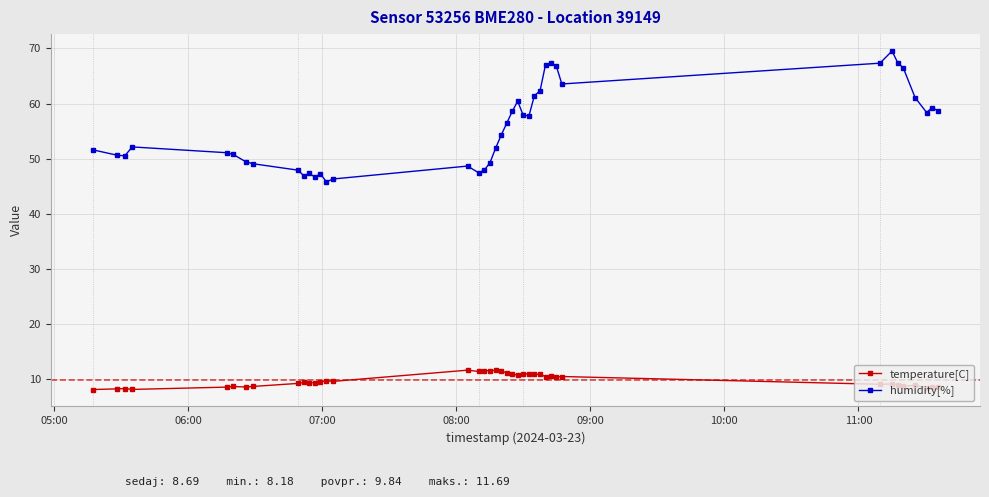

Rank the series by their average value, from lowest to highest.

temperature[C], humidity[%]